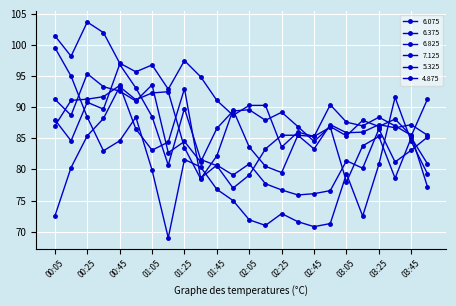

Reading left to right, what are all the values shown in this chart?

6.075: 91.3	88.7	95.4	93.3	92.6	91.0	93.6	82.7	84.5	81.2	86.6	89.4	89.6	87.9	89.2	86.9	84.5	86.9	85.4	87.9	86.9	88.1	85.4	91.3
6.375: 88.0	84.6	90.8	89.7	96.9	93.1	88.5	80.7	89.8	81.6	80.6	77.0	79.1	83.3	85.5	85.5	83.3	87.2	85.9	86.0	87.2	86.7	87.2	85.5
6.825: 87.0	91.1	91.3	91.7	93.5	86.5	83.1	84.4	93.0	78.6	80.7	79.1	80.9	77.7	76.7	75.9	76.1	76.6	81.4	80.2	86.5	81.2	83.1	85.2
7.125: 99.6	95.0	88.4	83.0	84.6	88.4	79.9	69.0	81.6	80.4	76.8	75.0	71.9	71.0	72.9	71.6	70.8	71.3	79.3	72.5	80.8	91.6	84.5	79.3
5.325: 72.5	80.3	85.4	88.2	93.3	91.2	92.3	92.5	83.5	78.5	82.2	89.6	83.6	80.5	79.5	85.5	85.3	90.4	87.6	87.0	88.4	87.0	85.5	77.2
4.875: 101.5	98.2	103.7	102.0	97.1	95.7	96.8	92.9	97.5	94.9	91.1	88.7	90.3	90.3	83.6	86.0	85.3	86.8	78.0	83.8	85.3	78.6	85.1	80.9